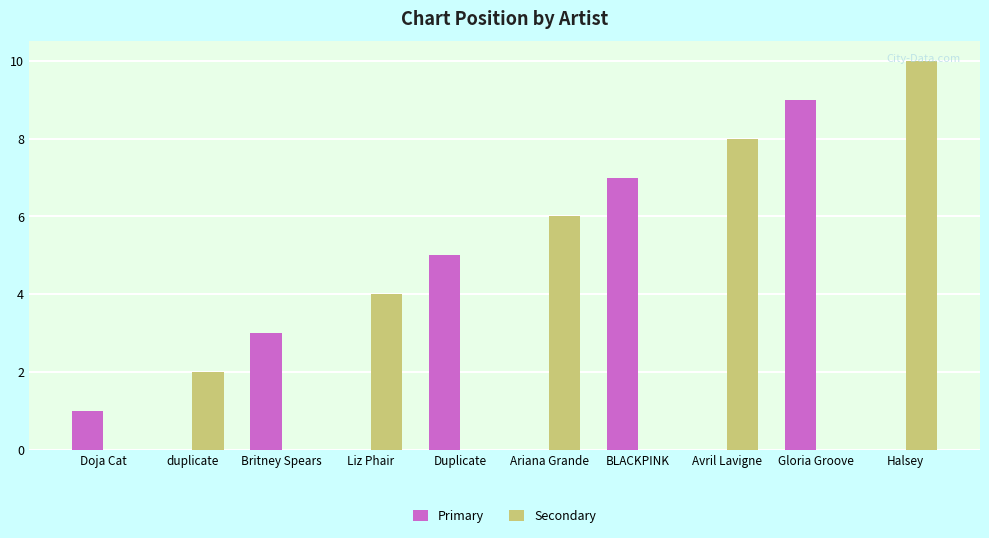

Which label corresponds to the largest value in the chart?

Halsey